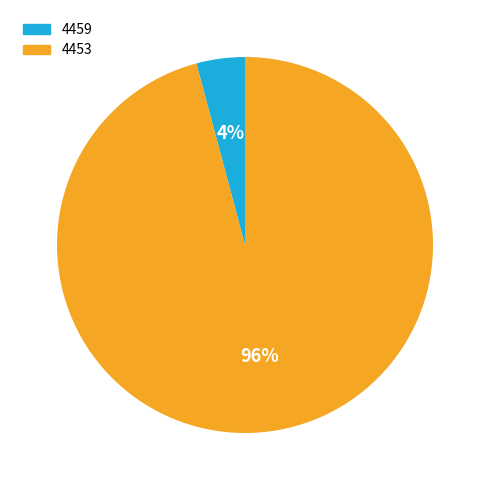

Is it true that 4453 is 96% of the pie?

True